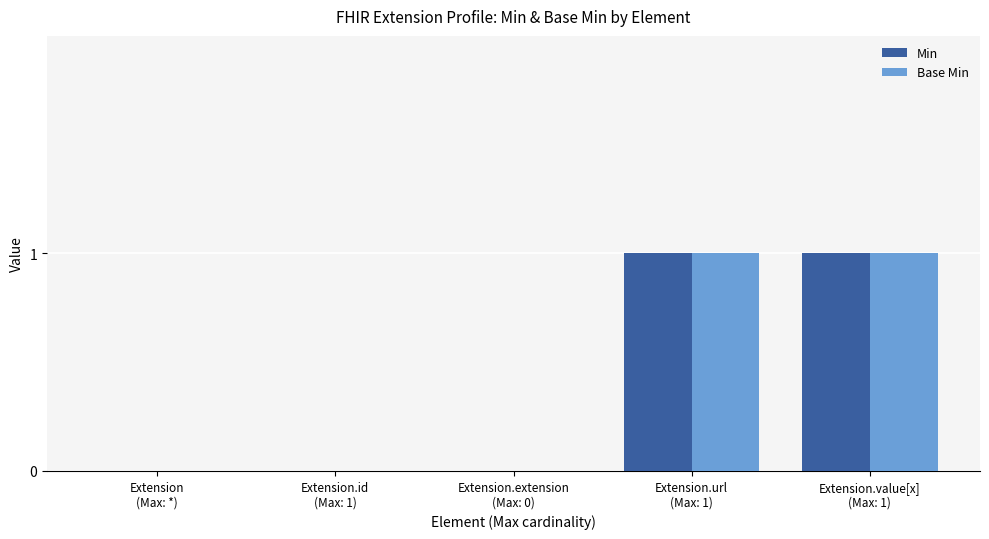

Between Extension.extension
(Max: 0) and Extension.value[x]
(Max: 1), which series saw the biggest shift?

Min